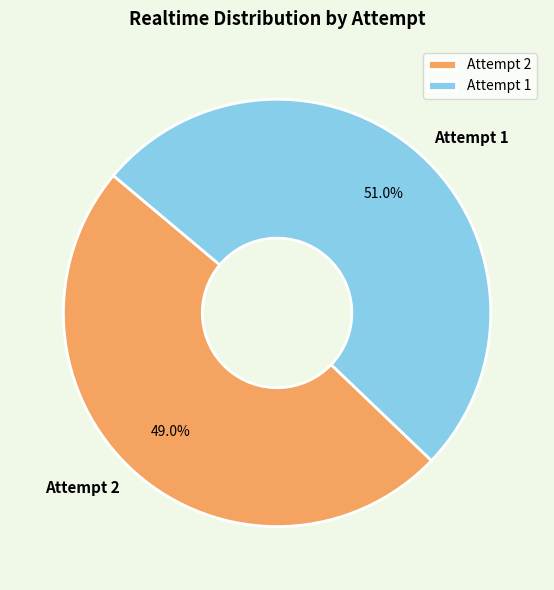

Which has a higher value, Attempt 1 or Attempt 2?

Attempt 1